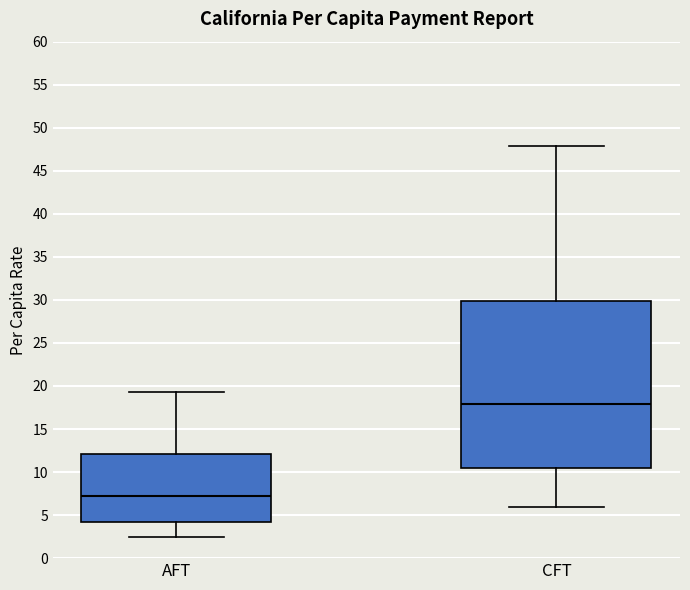

Where is the upper edge of the box for CFT on the y-axis? The values are not printed on the chart, so give them approximately, as read against the axis.

30.0